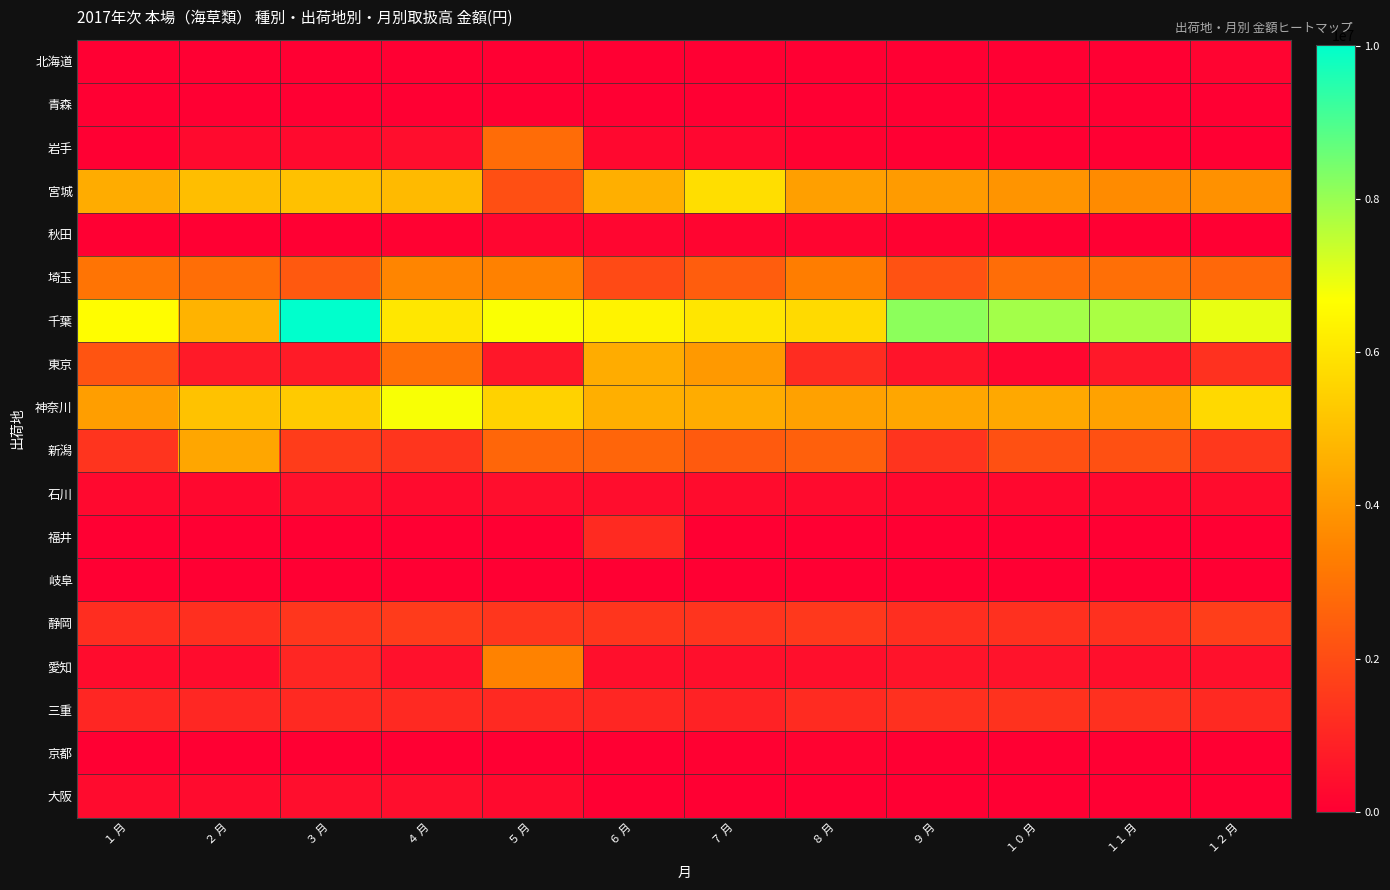

What is the total value across all series at １０ 月?

24684202